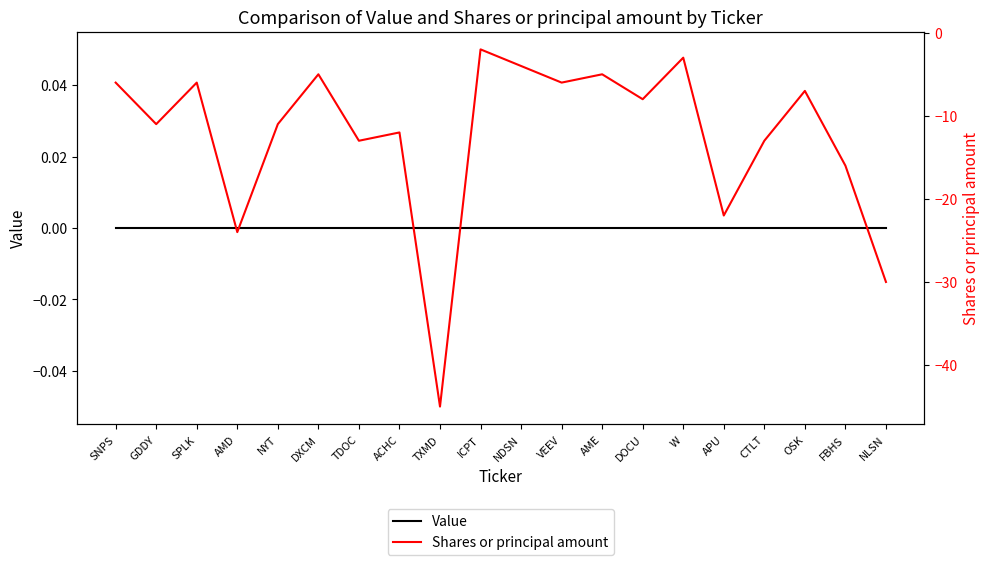

Reading left to right, extract all data points from this chart.

Value: SNPS=0	GDDY=0	SPLK=0	AMD=0	NYT=0	DXCM=0	TDOC=0	ACHC=0	TXMD=0	ICPT=0	NDSN=0	VEEV=0	AME=0	DOCU=0	W=0	APU=0	CTLT=0	OSK=0	FBHS=0	NLSN=0
Shares or principal amount: SNPS=-6	GDDY=-11	SPLK=-6	AMD=-24	NYT=-11	DXCM=-5	TDOC=-13	ACHC=-12	TXMD=-45	ICPT=-2	NDSN=-4	VEEV=-6	AME=-5	DOCU=-8	W=-3	APU=-22	CTLT=-13	OSK=-7	FBHS=-16	NLSN=-30